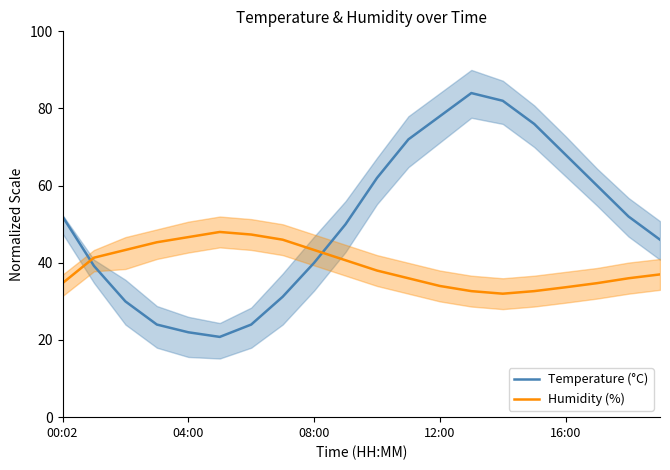

List the series in order of their peak value, highest first.

Temperature (°C), Humidity (%)